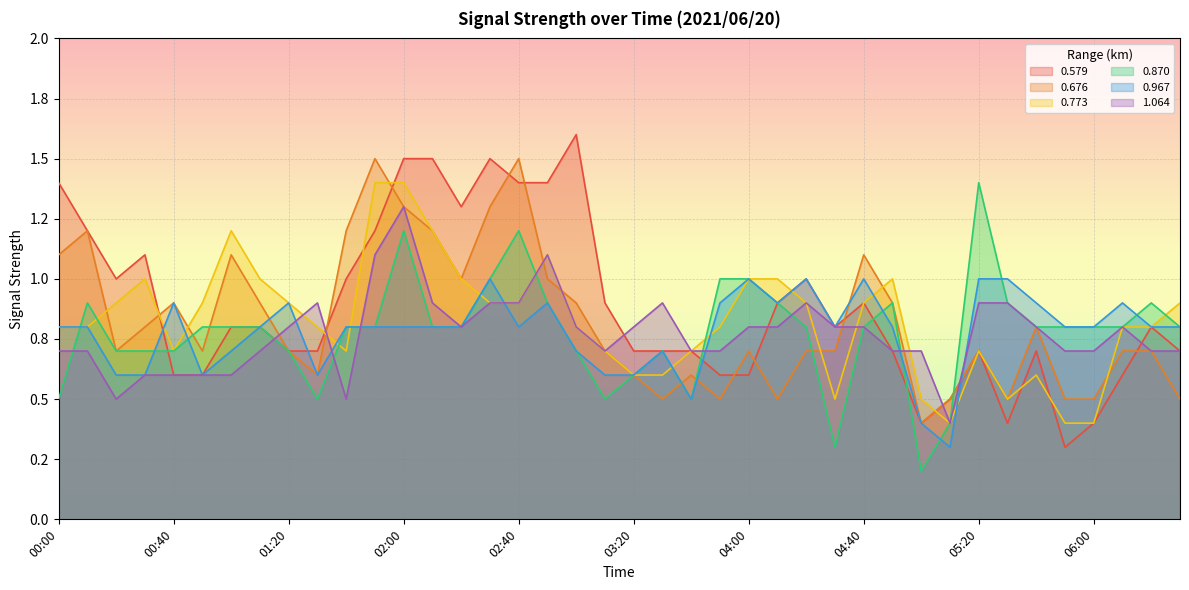

Is the value of 0.676 at 06:30 greater than the value of 1.064 at 00:30?

No